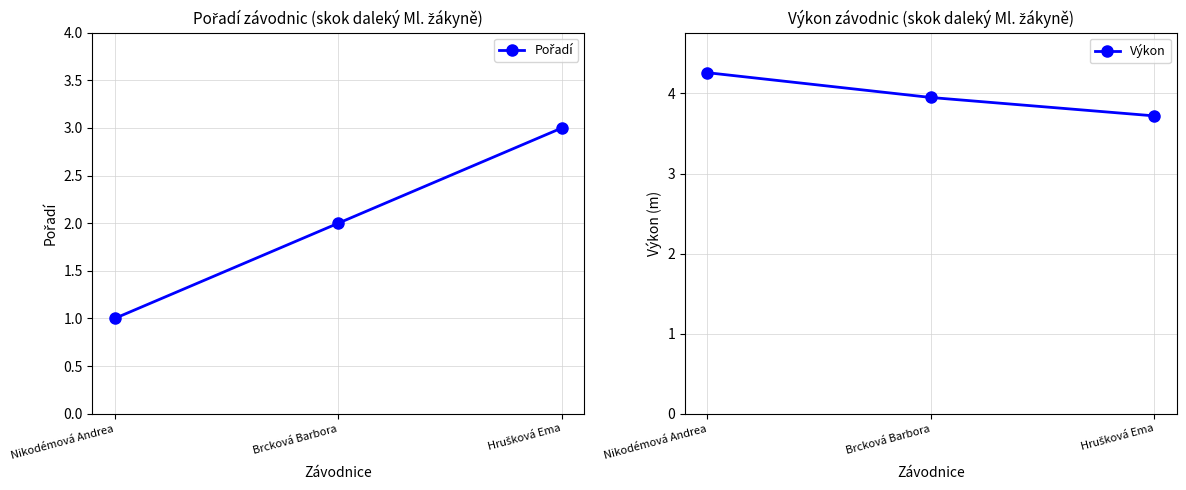

At which label does Pořadí reach its minimum?

Nikodémová Andrea